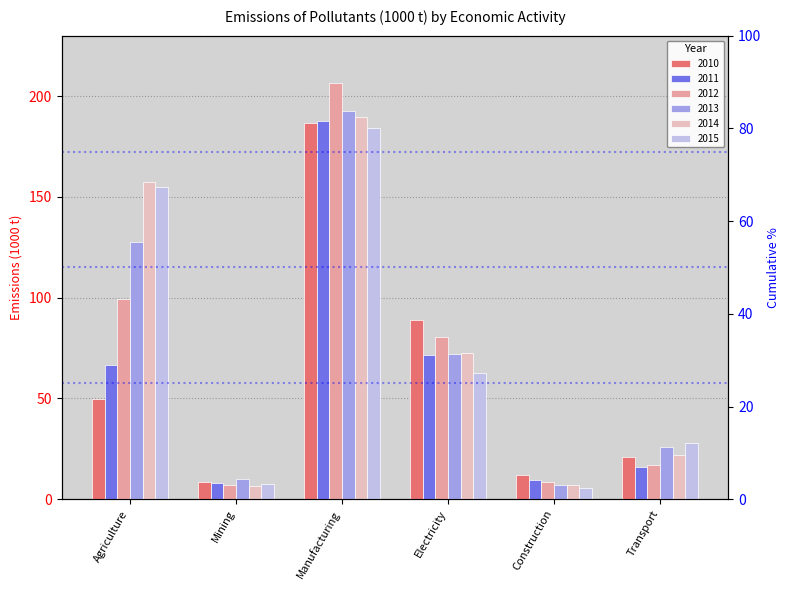

Reading left to right, list all the values displayed in this chart.

2010: 49.5	8.3	186.9	88.8	11.9	21.0
2011: 66.8	7.9	187.6	71.4	9.3	15.8
2012: 99.5	7.2	206.5	80.7	8.6	17.1
2013: 127.4	9.8	192.7	72.1	6.9	25.8
2014: 157.2	6.7	189.7	72.3	7.0	22.0
2015: 154.7	7.8	184.4	62.4	5.5	27.9